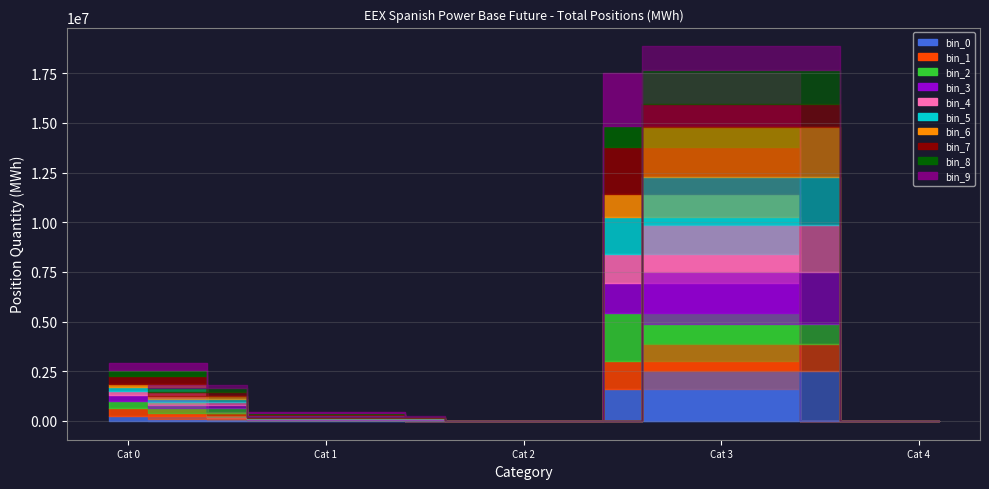

Reading right to left, list all the values displayed in this chart.

Long: Operators with compliance obligations=0	Commercial Undertakings=17529915	Other Financial Institutions=0	Investment Funds=451503	Investment Firms or credit institutions=2920429
Short: Operators with compliance obligations=0	Commercial Undertakings=18853180	Other Financial Institutions=0	Investment Funds=226869	Investment Firms or credit institutions=1821798